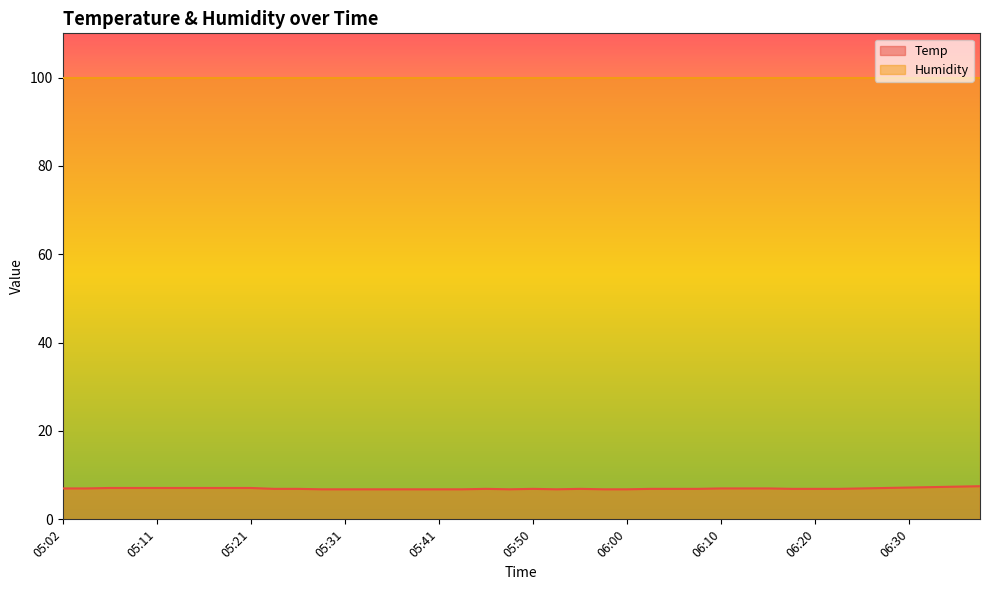

How many interior local peaks (higher than both neighbors) does the data have?

3